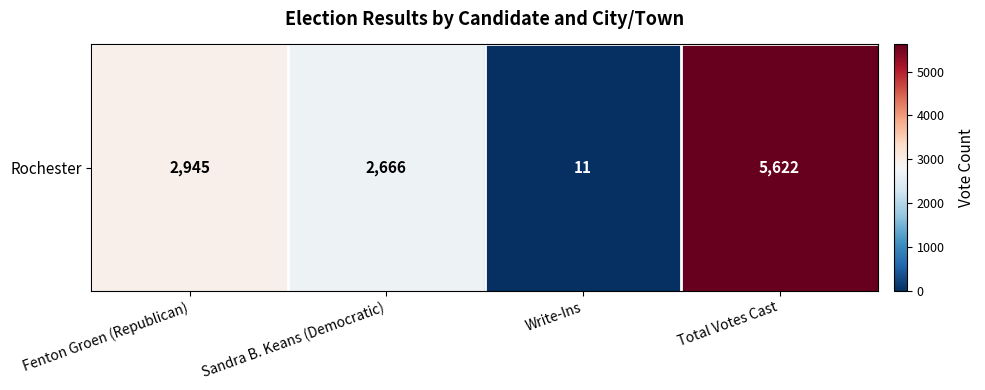

Reading left to right, transcribe all the data shown in this chart.

Fenton Groen (Republican)=2945	Sandra B. Keans (Democratic)=2666	Write-Ins=11	Total Votes Cast=5622